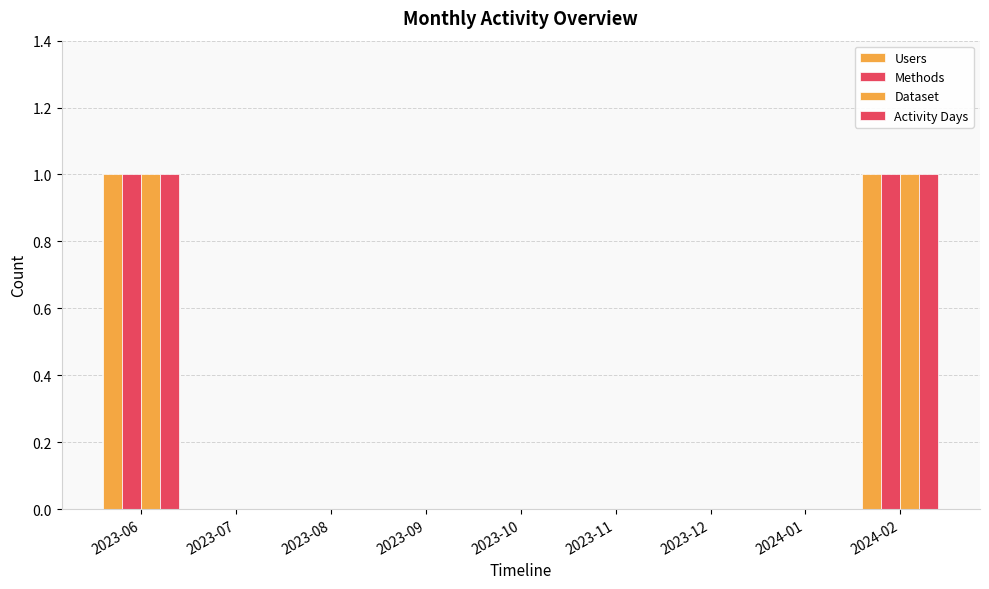

Are the bars grouped side by side (vs. stacked)?

Yes